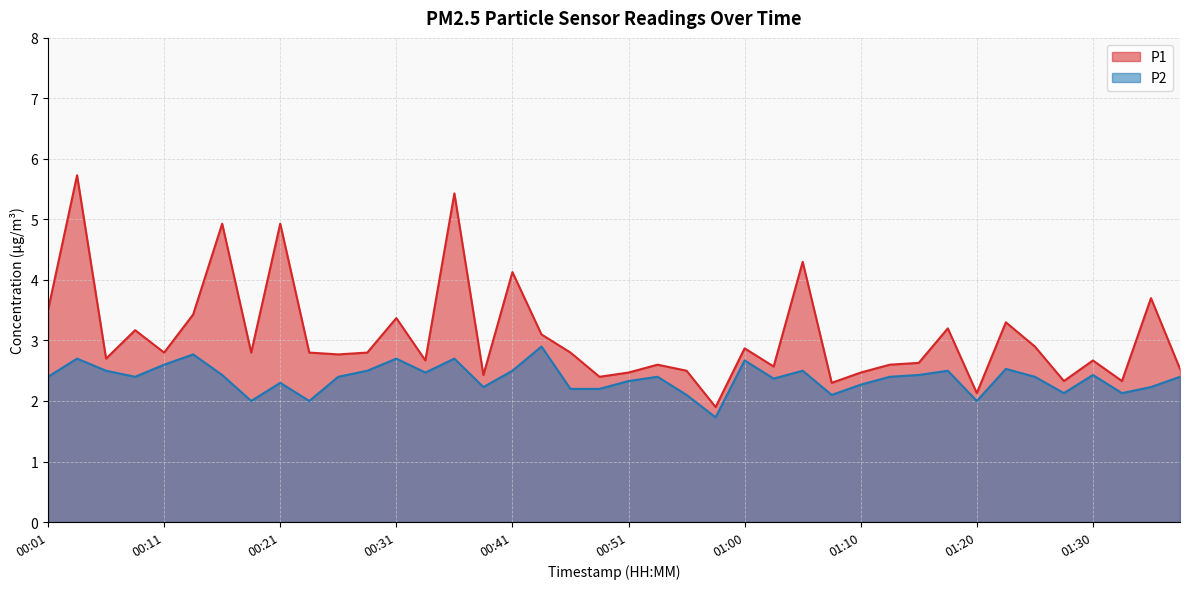

How many categories are shown in the chart?

40